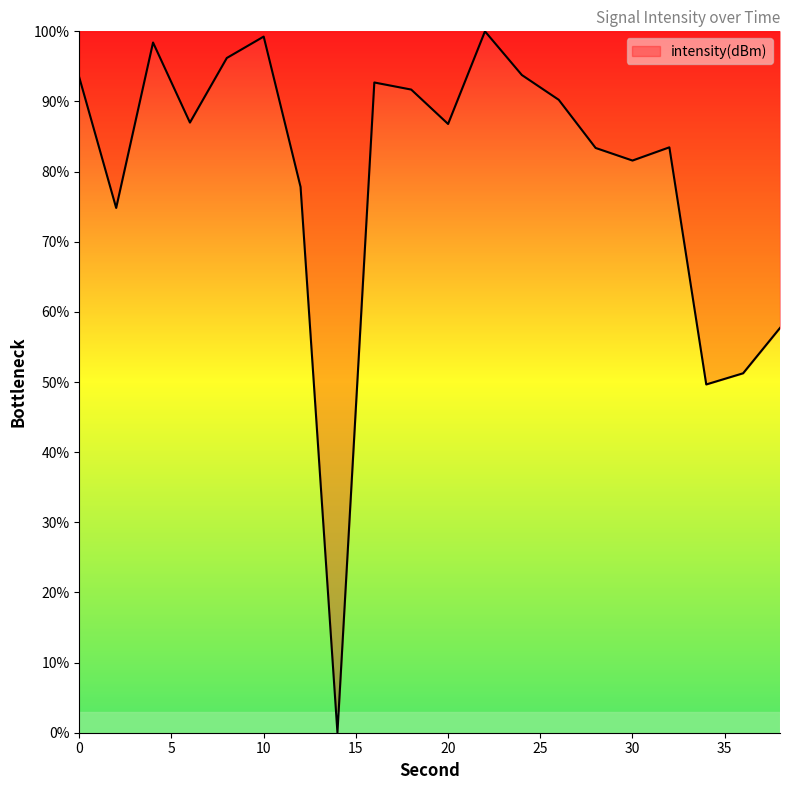

How many lines are shown in the chart?

1